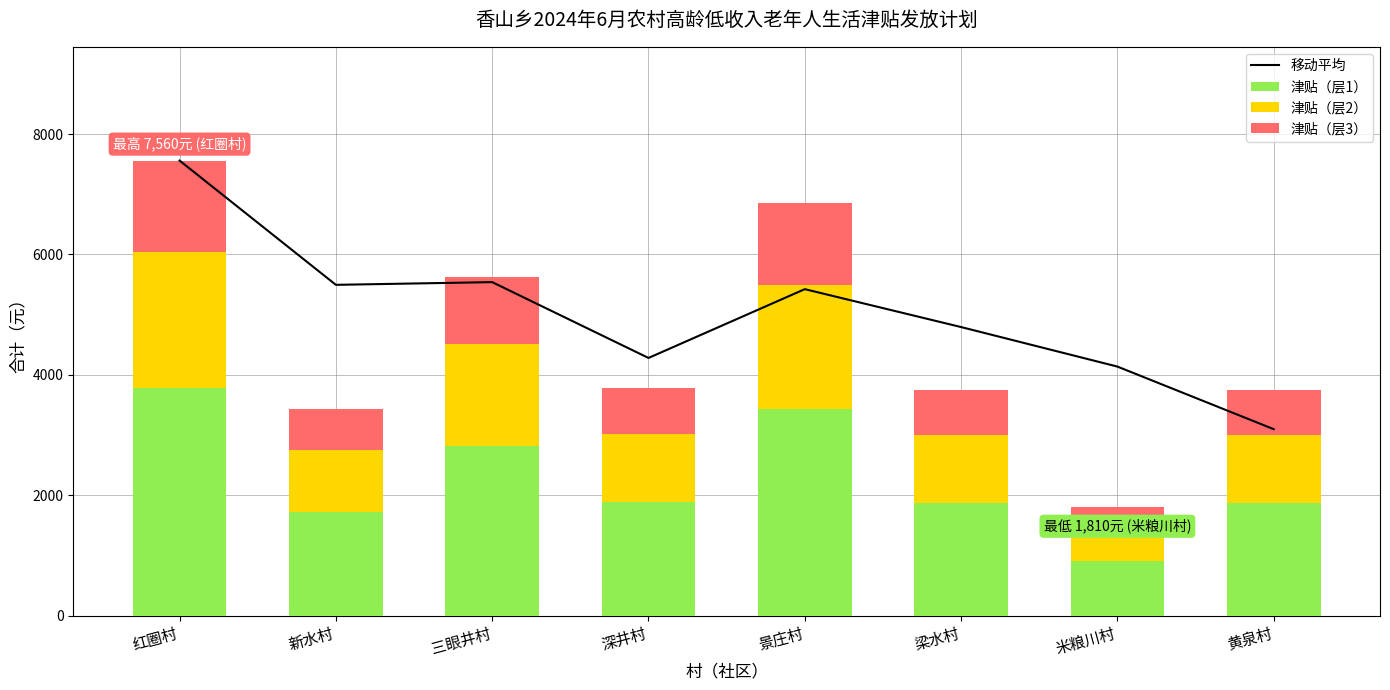

What is the difference between the maximum and minimum values in the 津贴（层1） series?

2875